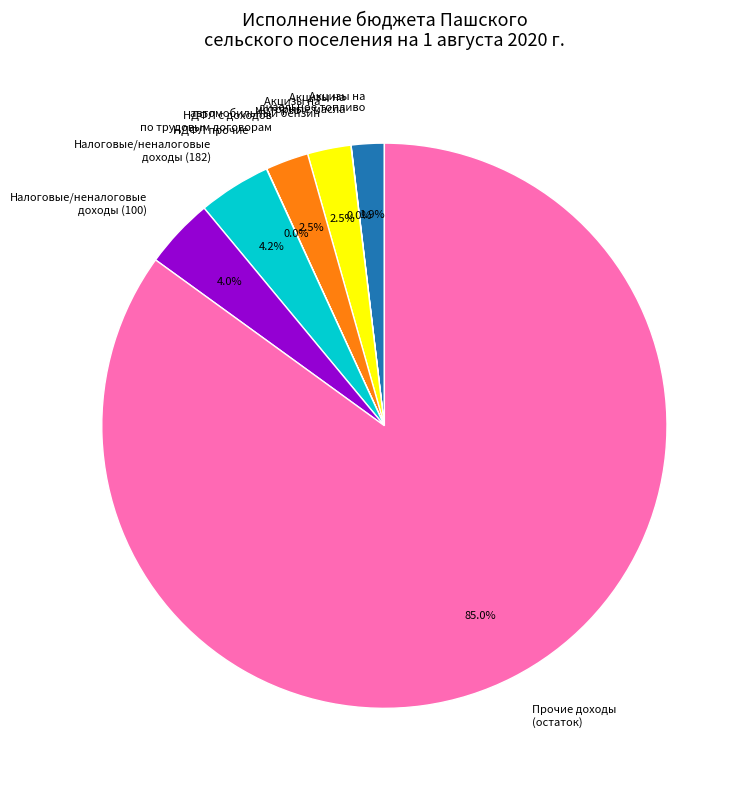

Is there any slice that represents more than half of the pie?

Yes